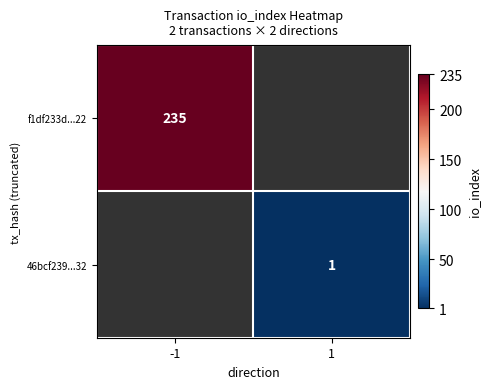

True or false: f1df233d...22 has a value of 235 at -1.

True